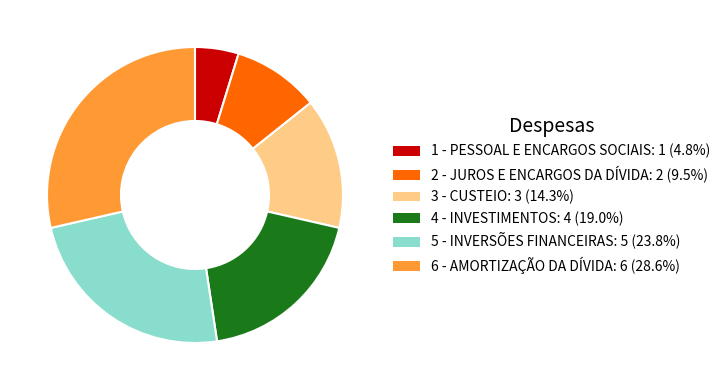

The 3 - CUSTEIO slice represents 27% of the pie. True or false?

False